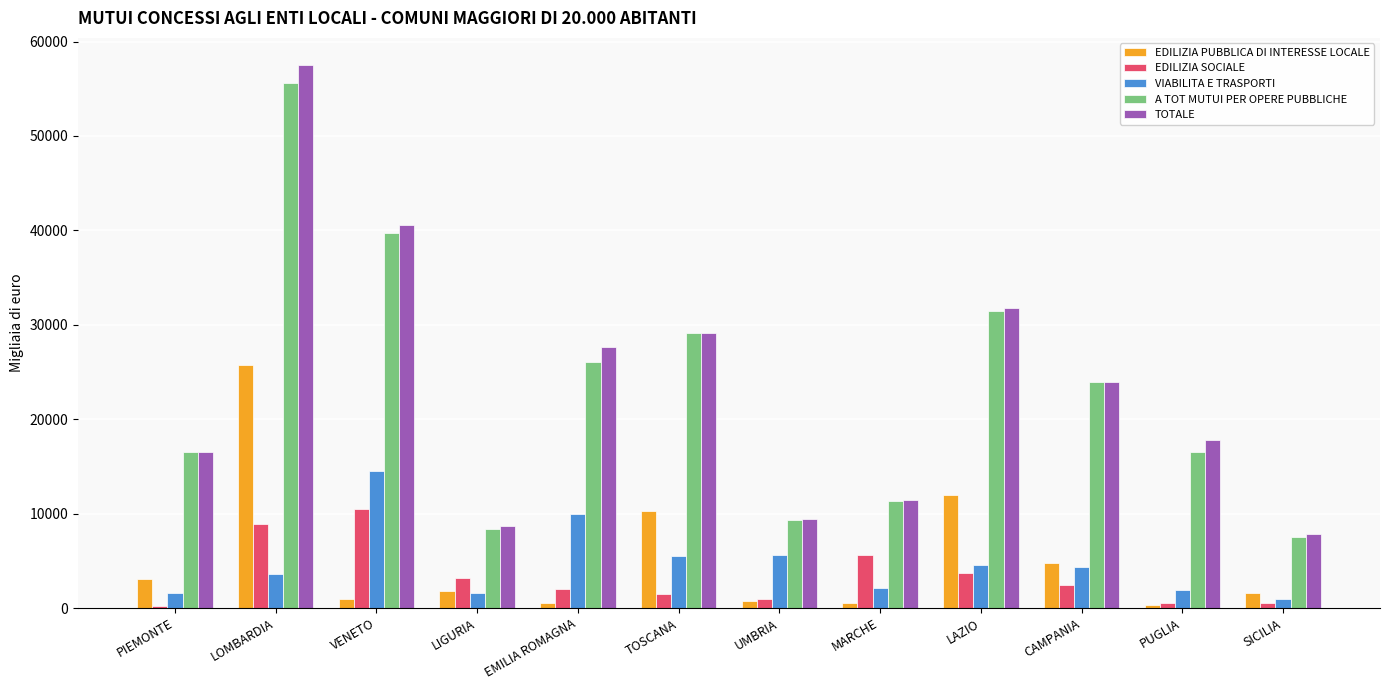

How many values in the TOTALE series are below 23920?

6